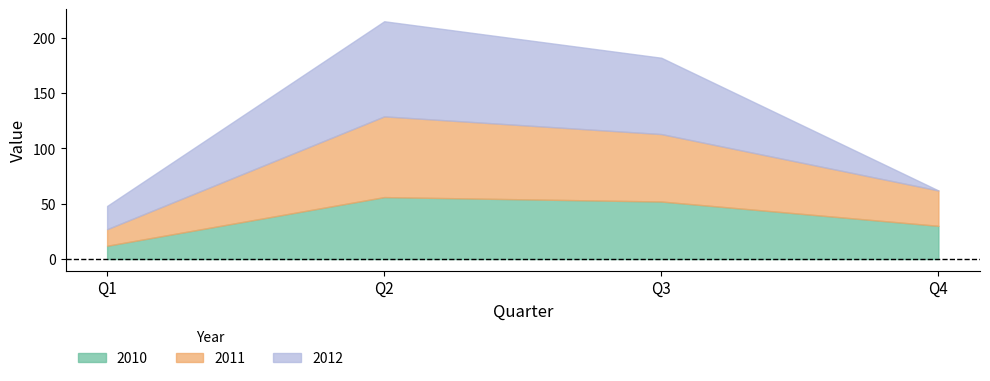

At Q4, list the series in order from smallest to largest.

2012, 2010, 2011